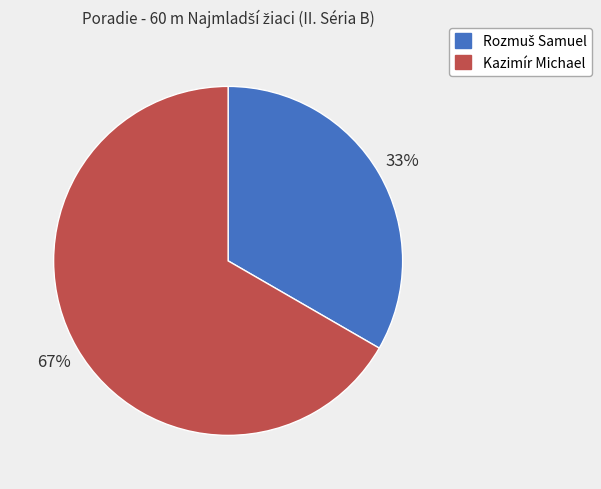

True or false: Kazimír Michael accounts for 67% of the total.

True